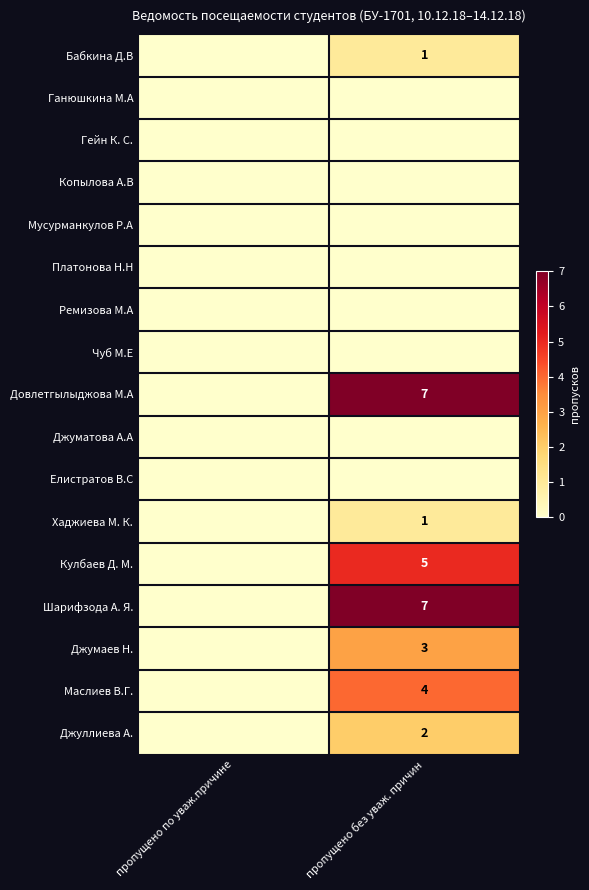

Which has a higher value, пропущено без уваж. причин or пропущено по уваж.причине?

пропущено без уваж. причин